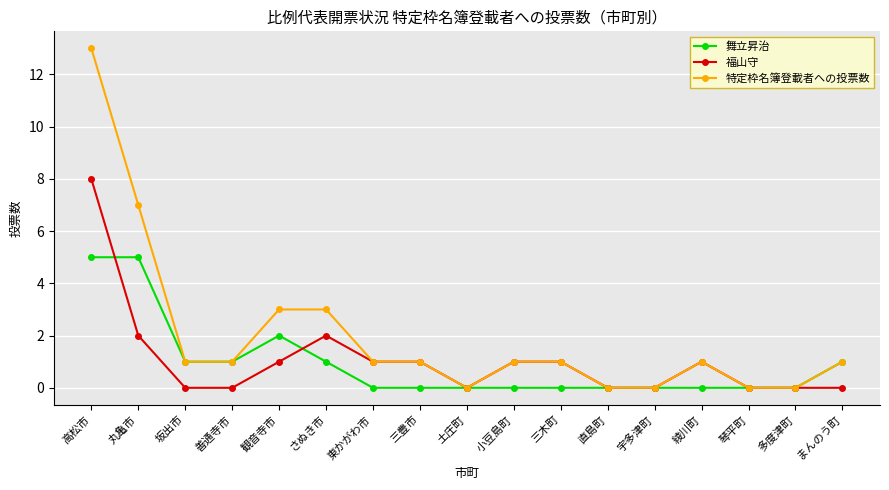

Which series has the largest range (max minus min)?

特定枠名簿登載者への投票数